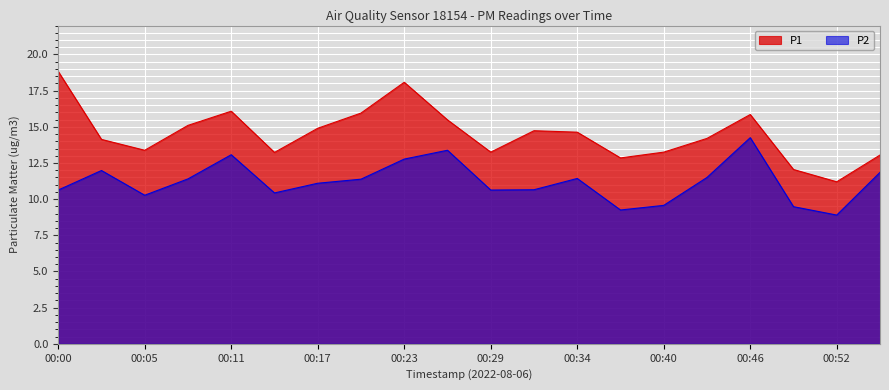

At how many categories does at least one series exceed 9?

20